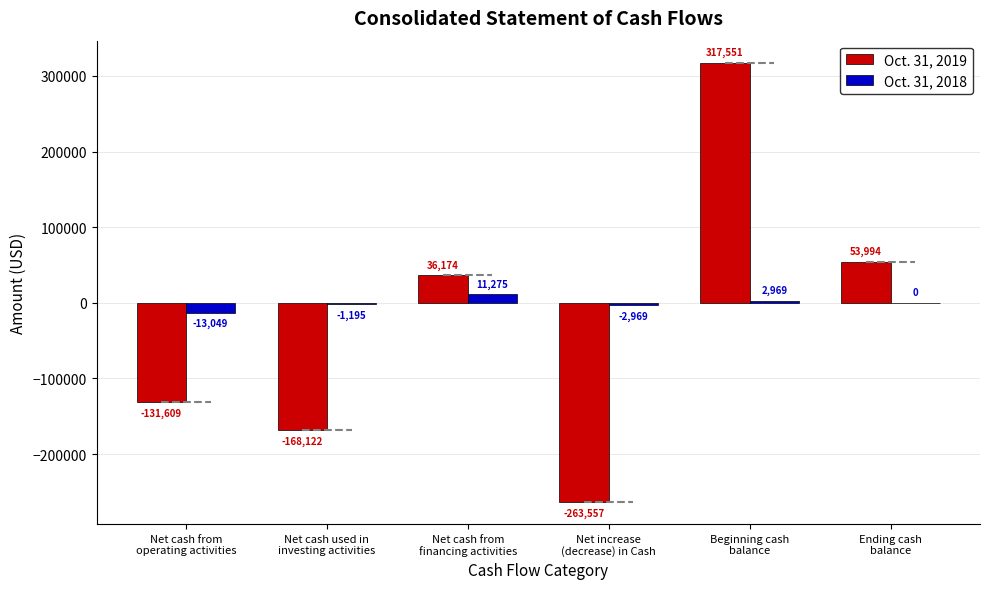

What is the maximum value shown in the chart?

317551